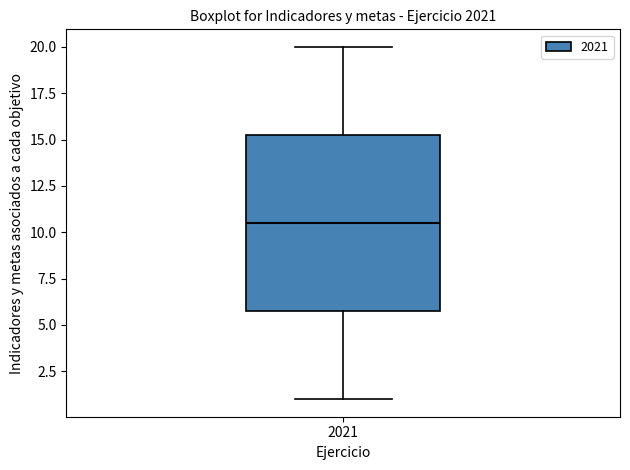

Read this box plot against the y-axis: the position of the median line, the range covered by the box, and the ends of both whiskers. The values are not printed on the chart, so give them approximately, as read against the axis.

median 10.5, box 6.0 to 15.5, whiskers 1.0 to 20.0